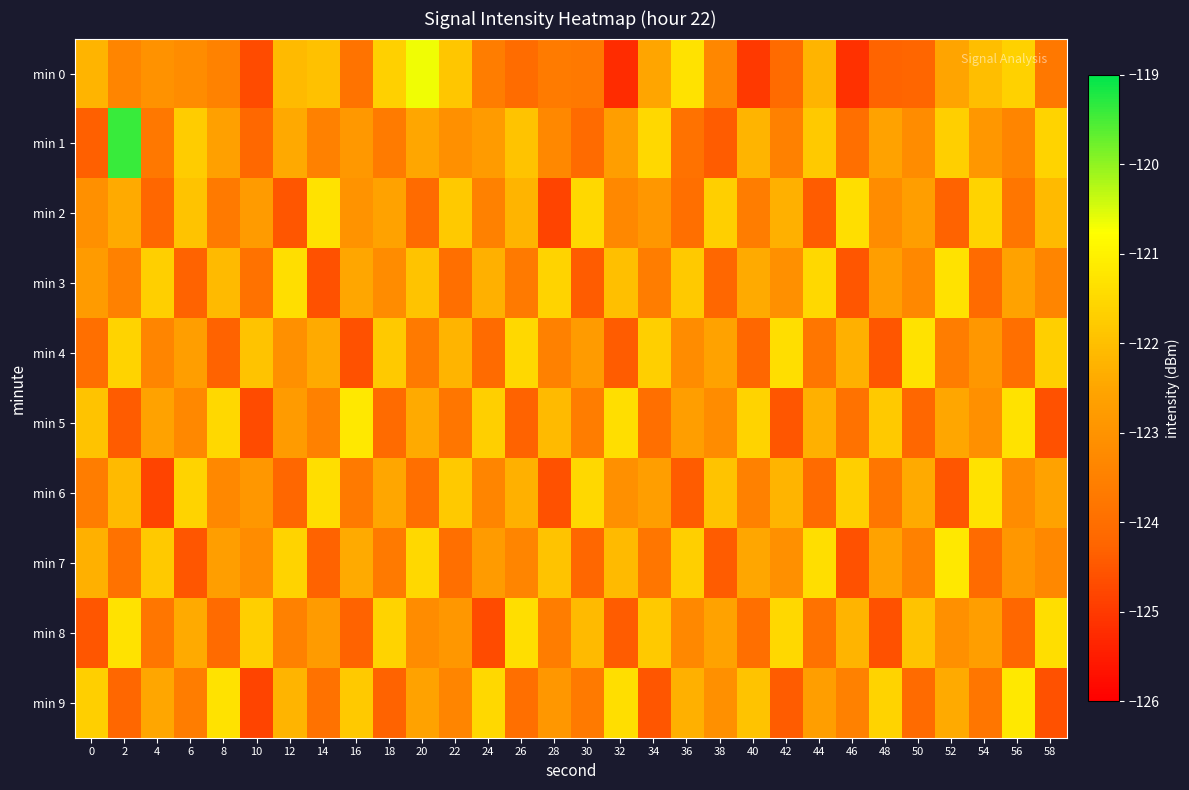

List the series in order of their peak value, lowest first.

min 2, min 3, min 4, min 6, min 8, min 5, min 7, min 9, min 0, min 1